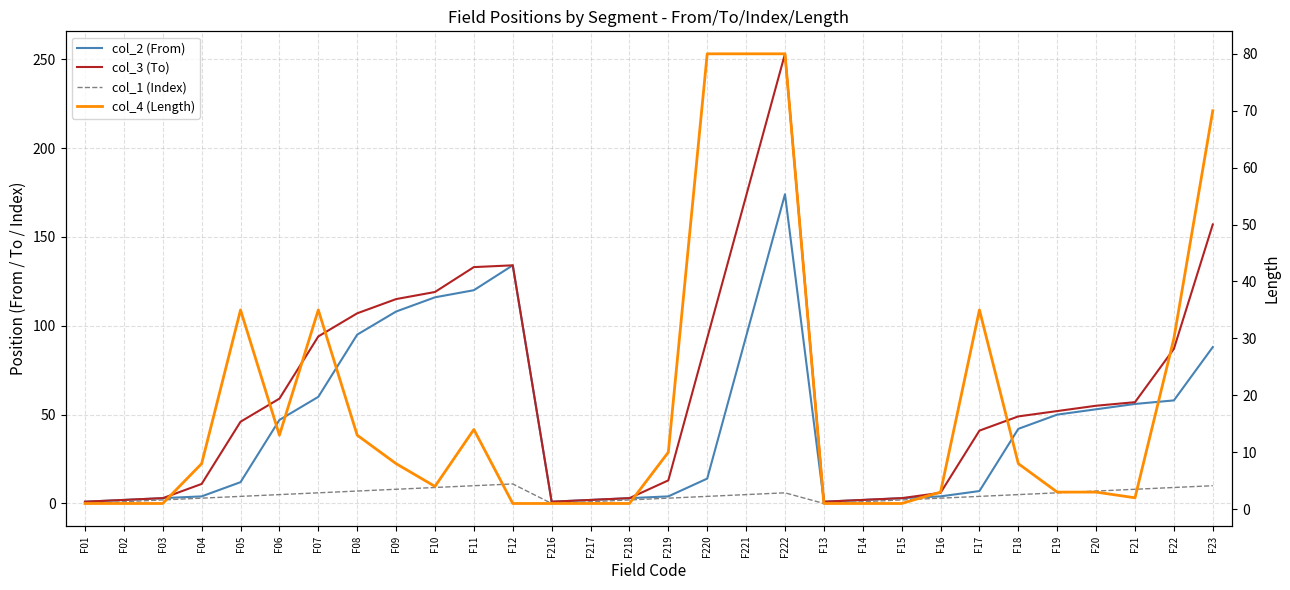

Which series has the largest total across all categories?

col_3 (To)